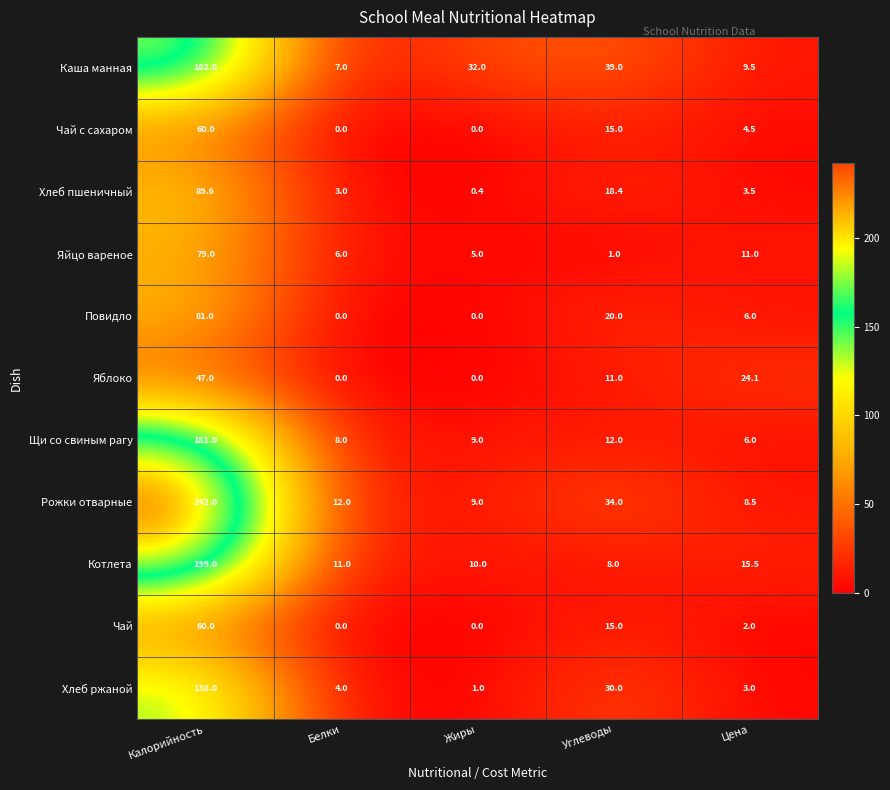

At which label is Повидло closest to 40?

Углеводы